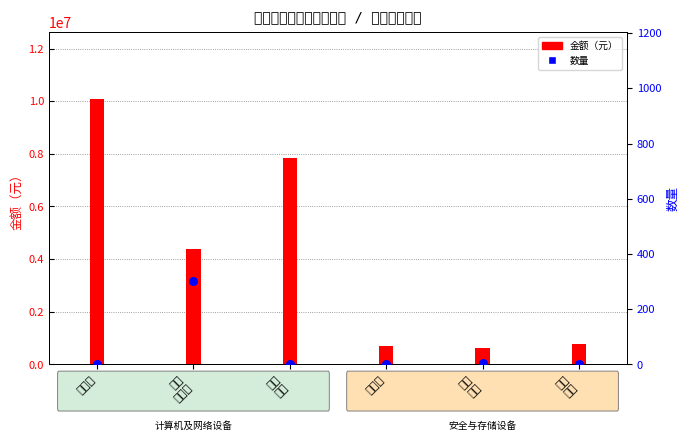

Which series reaches the maximum Y coordinate?

金额（元）